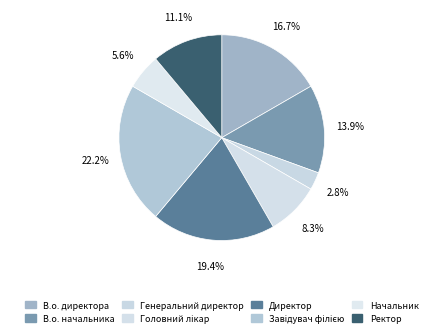

True or false: Генеральний директор accounts for 3% of the total.

True